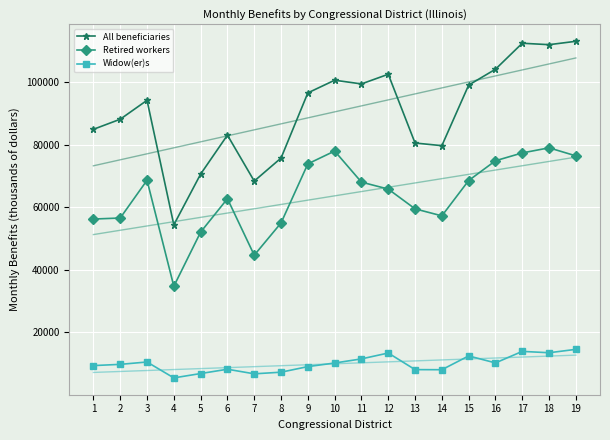

What is the approximate value of Widow(er)s at 17?

13923.5